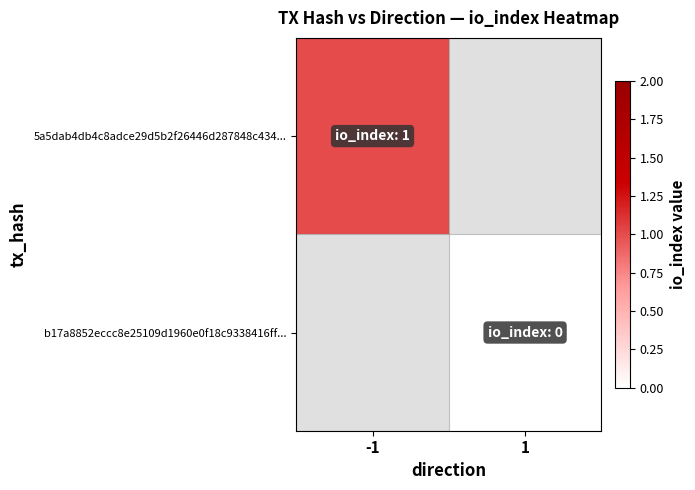

The b17a8852eccc8e25109d1960e0f18c9338416ff... series shows 0.0 at 1. True or false?

True